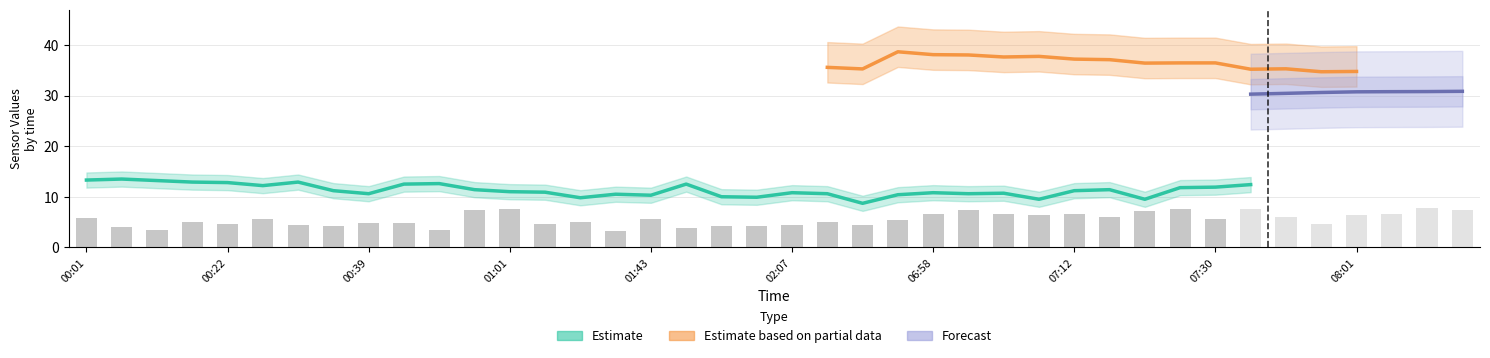

How many groups of bars are there?

40